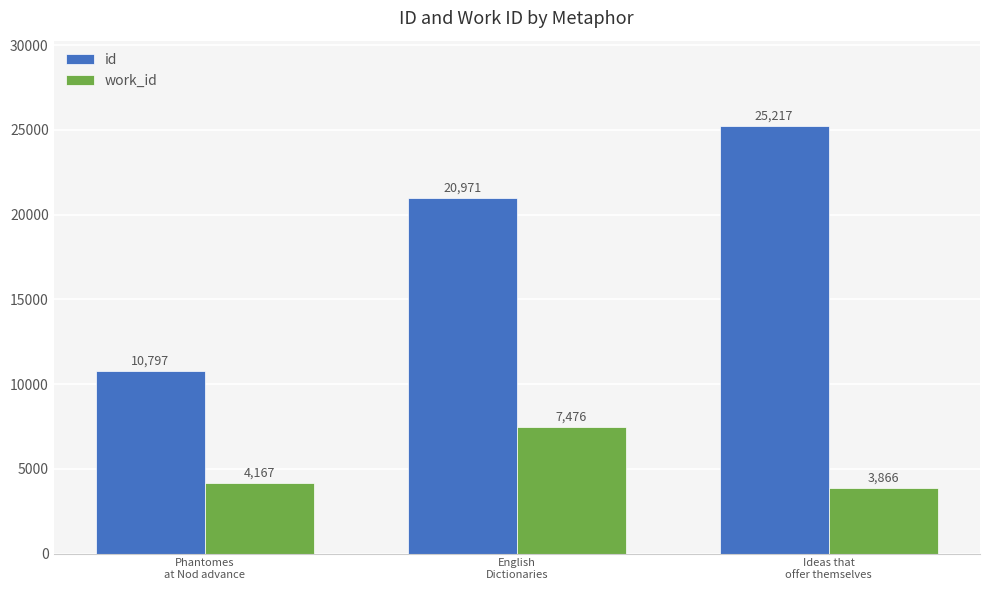

The work_id series shows 1186 at Phantomes
at Nod advance. True or false?

False